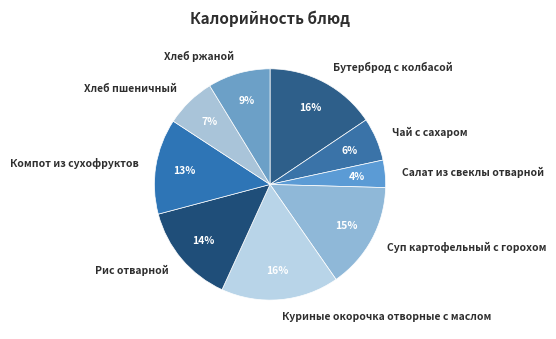

Is it true that Чай с сахаром is 17% of the pie?

False